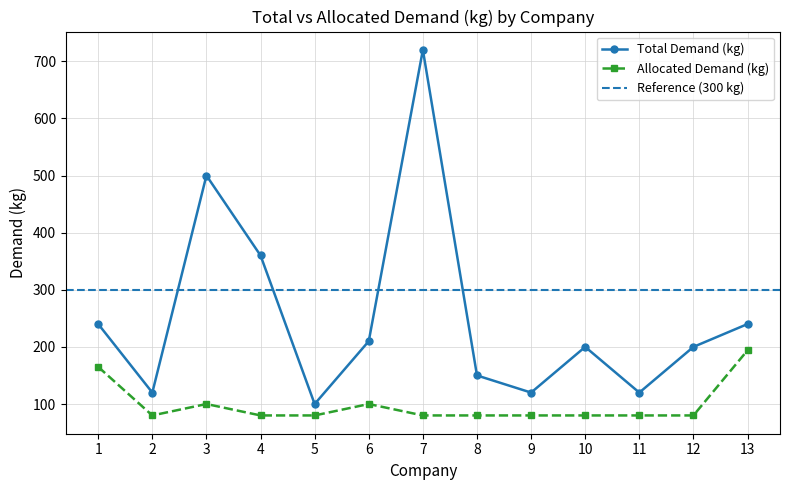

What is the smallest value displayed?

80